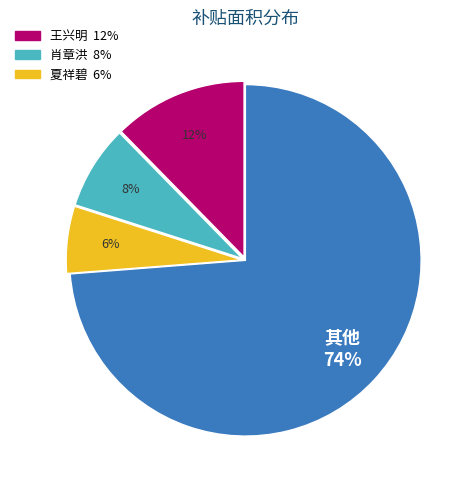

Is there any slice that represents more than half of the pie?

Yes